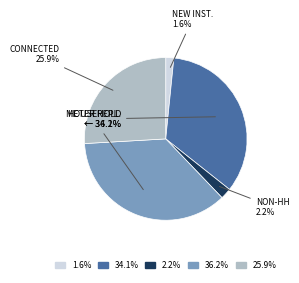

Between 36.2% and 34.1%, which is larger?

36.2%